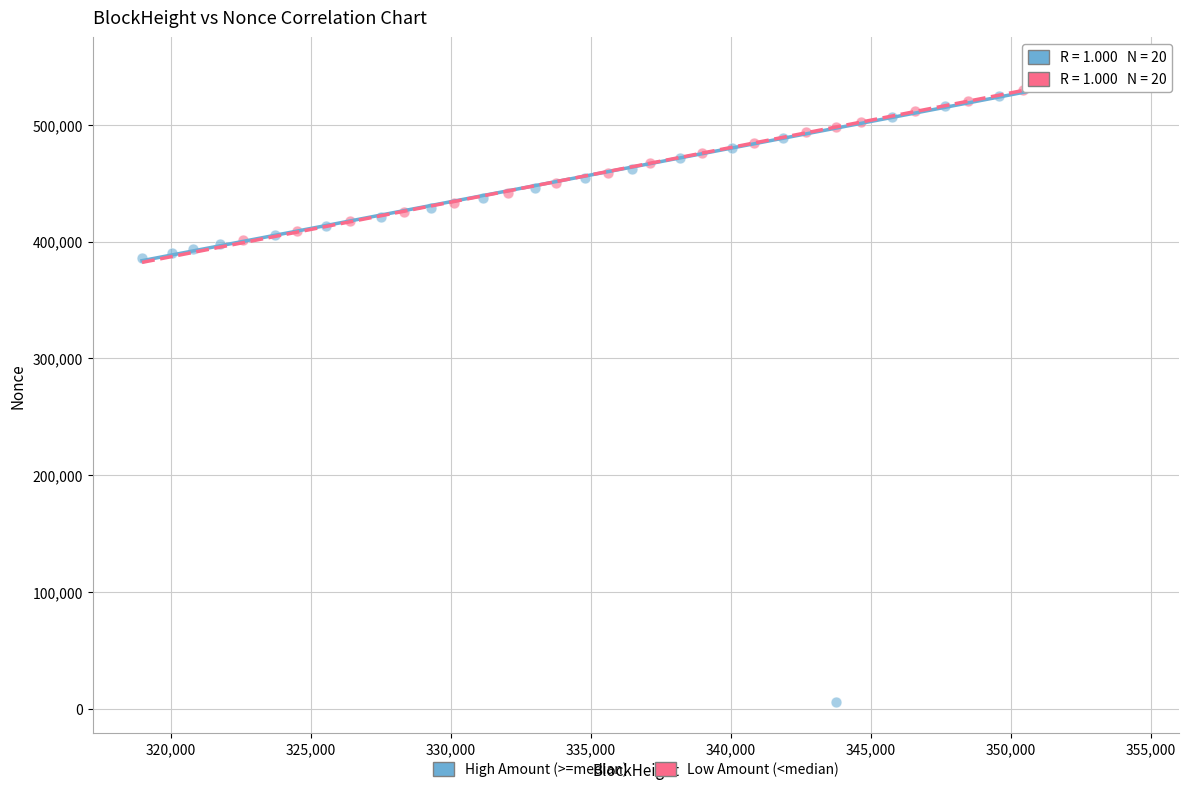

Which series has the largest Y range (max minus min)?

High Amount (>=median)